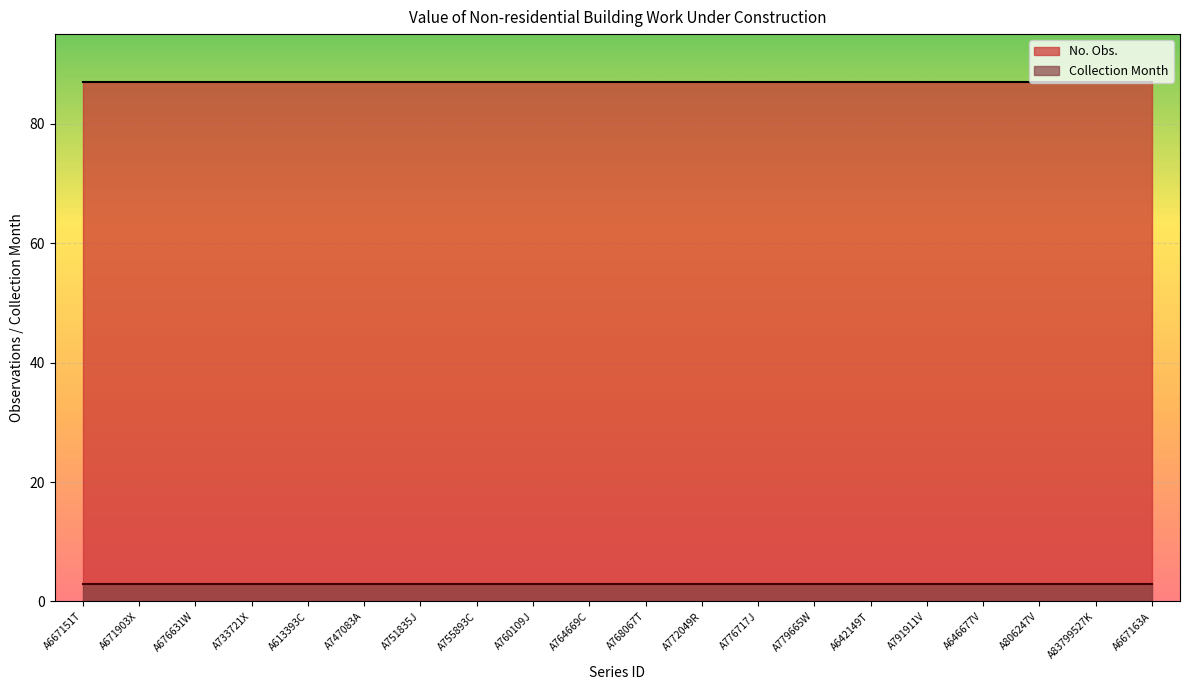

How many lines are shown in the chart?

2